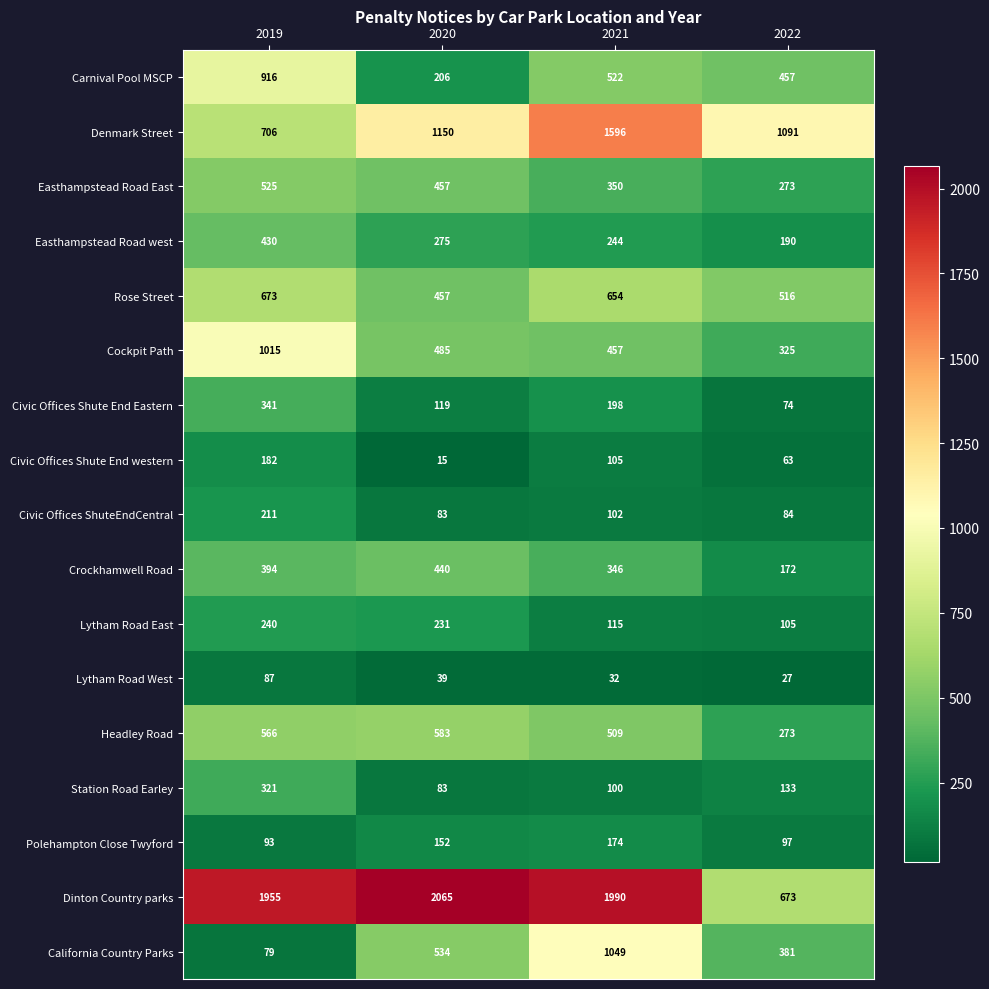

How many Civic Offices Shute End western values are between 63 and 182?

3